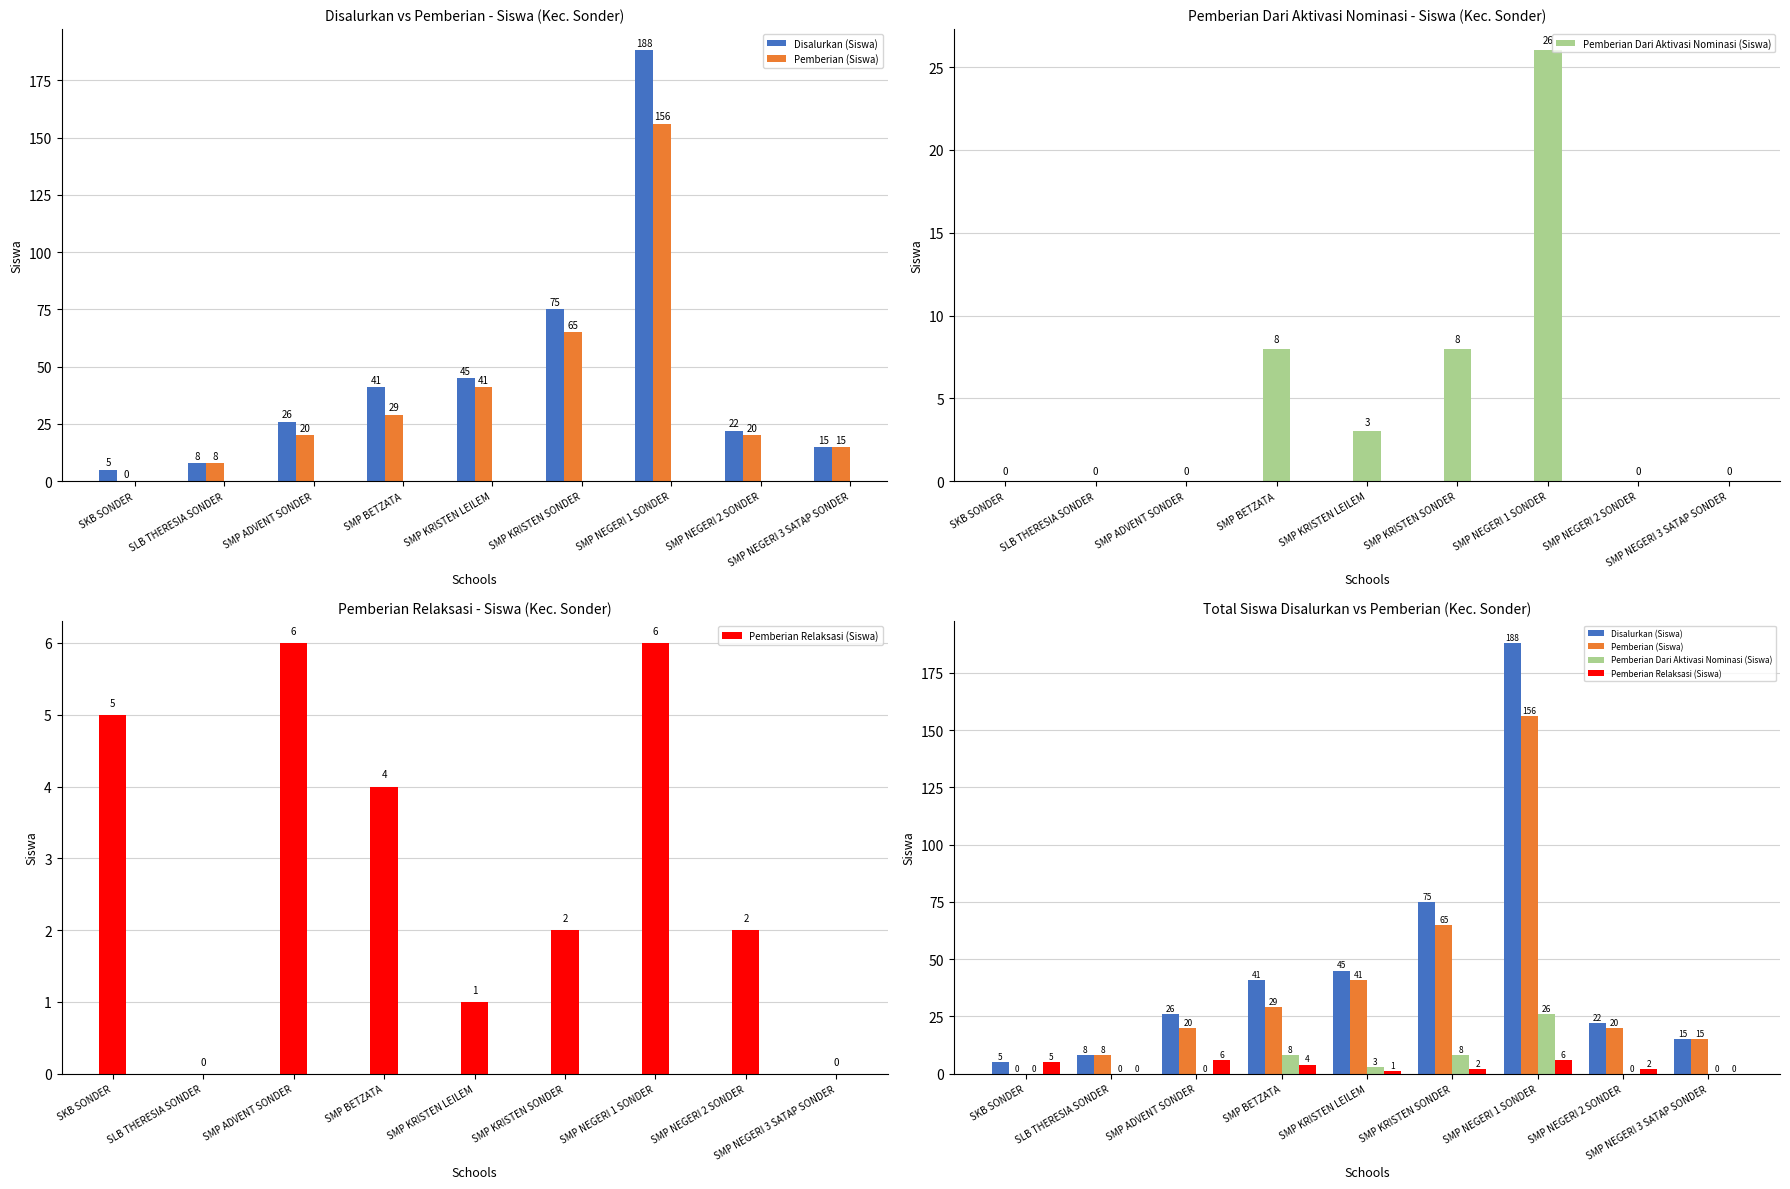

At which label does Pemberian (Siswa) first exceed 20?

SMP BETZATA